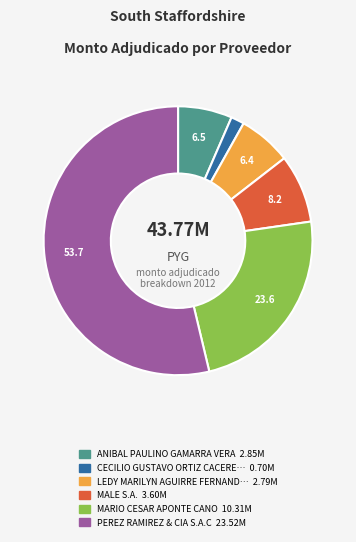

Is there a majority slice in this chart?

Yes